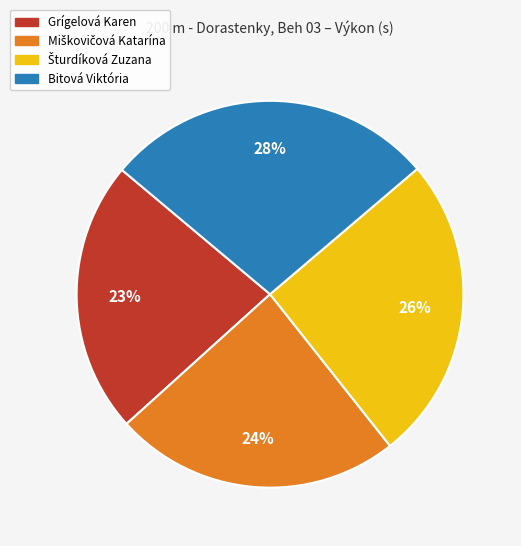

What is the smallest slice in the pie chart?

Grígelová Karen